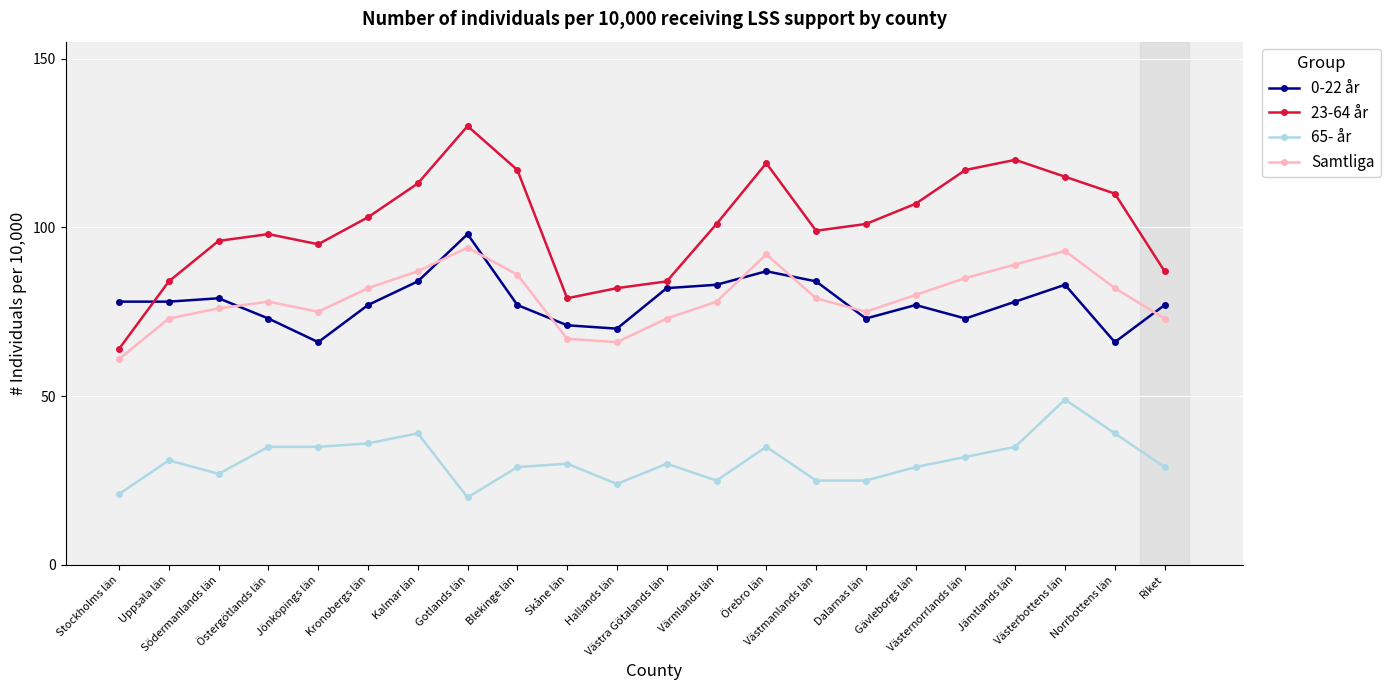

Rank the series at Kronobergs län from lowest to highest value.

65- år, 0-22 år, Samtliga, 23-64 år